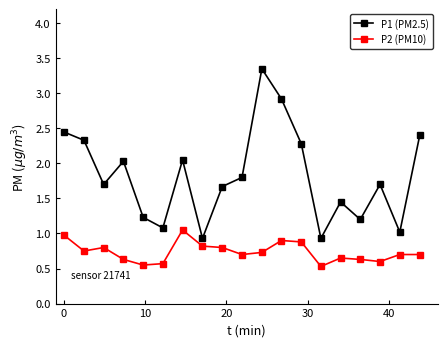

What is the difference between the maximum and minimum values in the P2 (PM10) series?

0.5